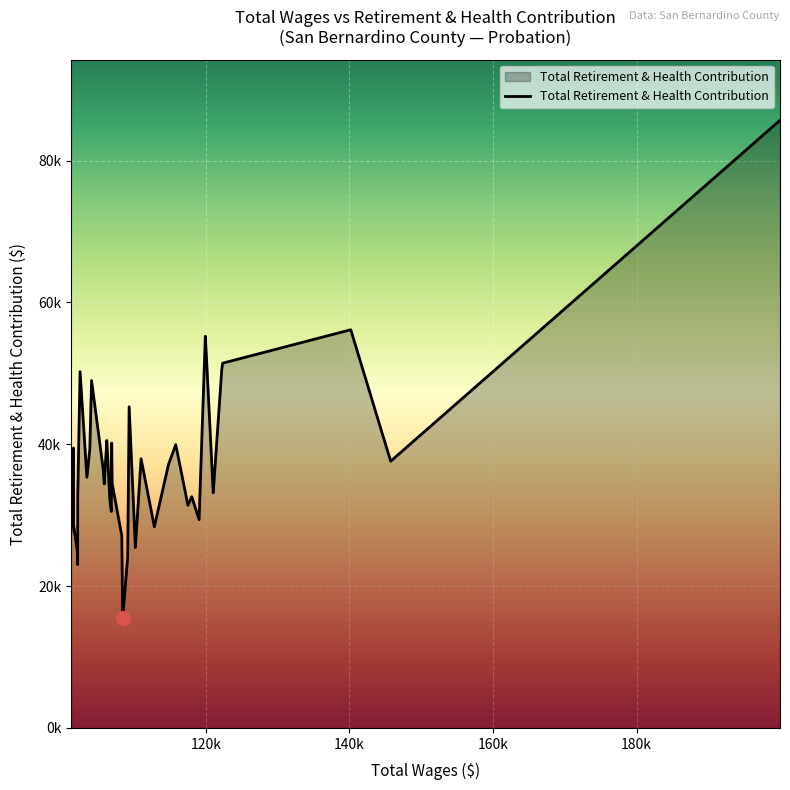

How many lines are shown in the chart?

1